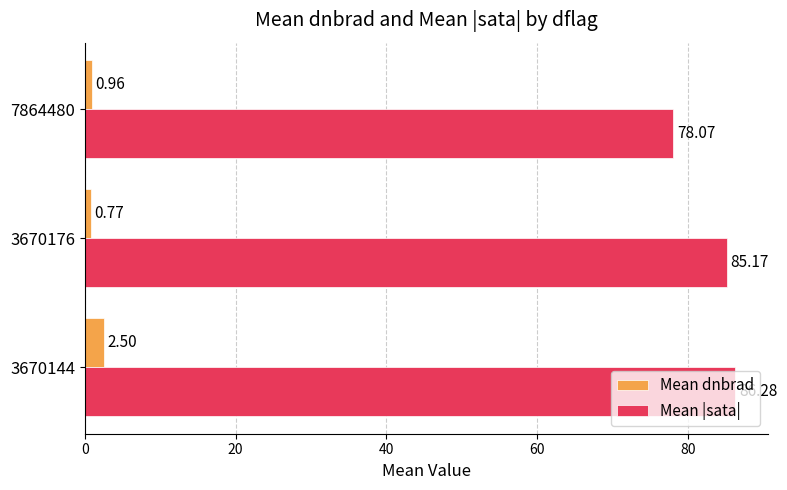

Which series changed the most between 3670144 and 3670176?

Mean dnbrad